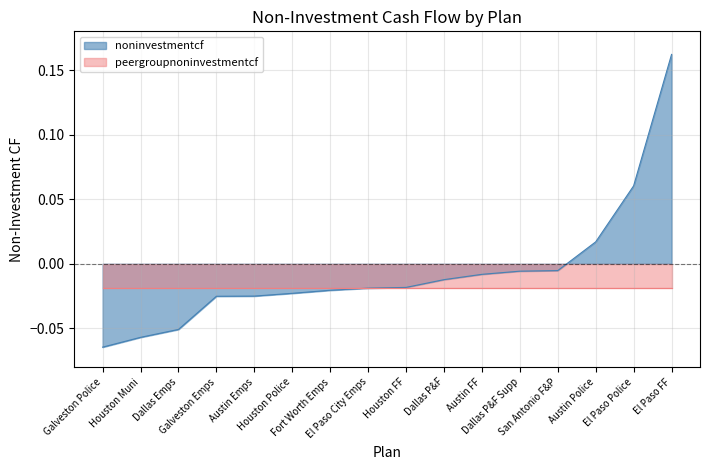

What is the greatest value displayed?

0.2